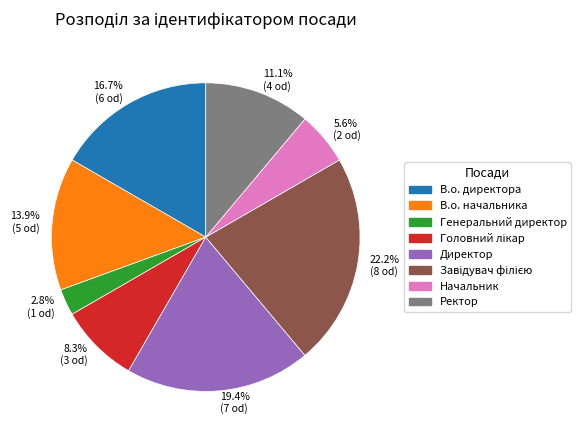

What percentage is NOT represented by 16.7% (6 od)?

83.3%